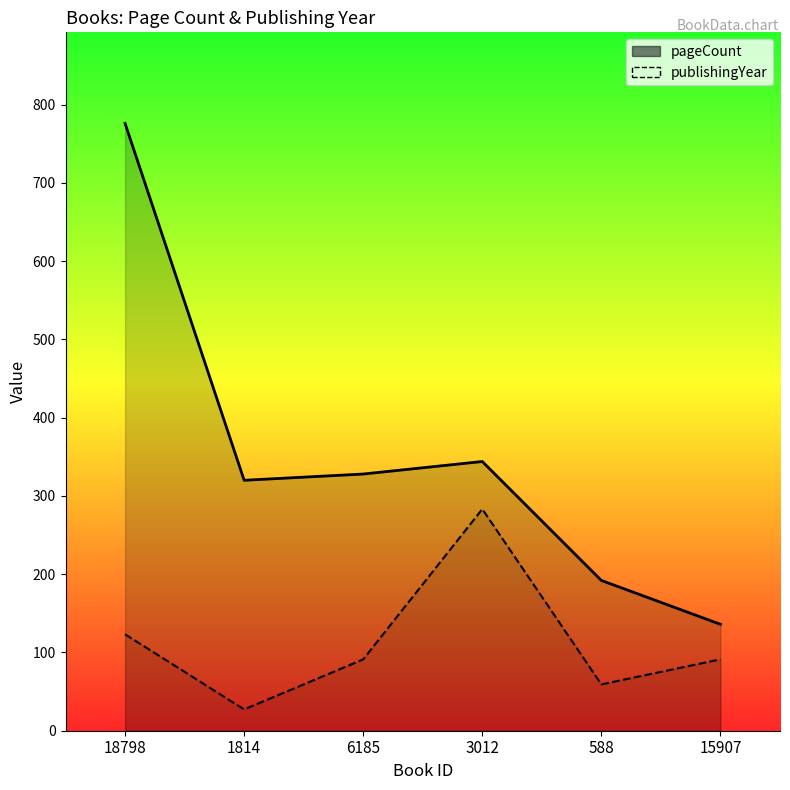

Rank the series by their maximum value, from lowest to highest.

publishingYear, pageCount